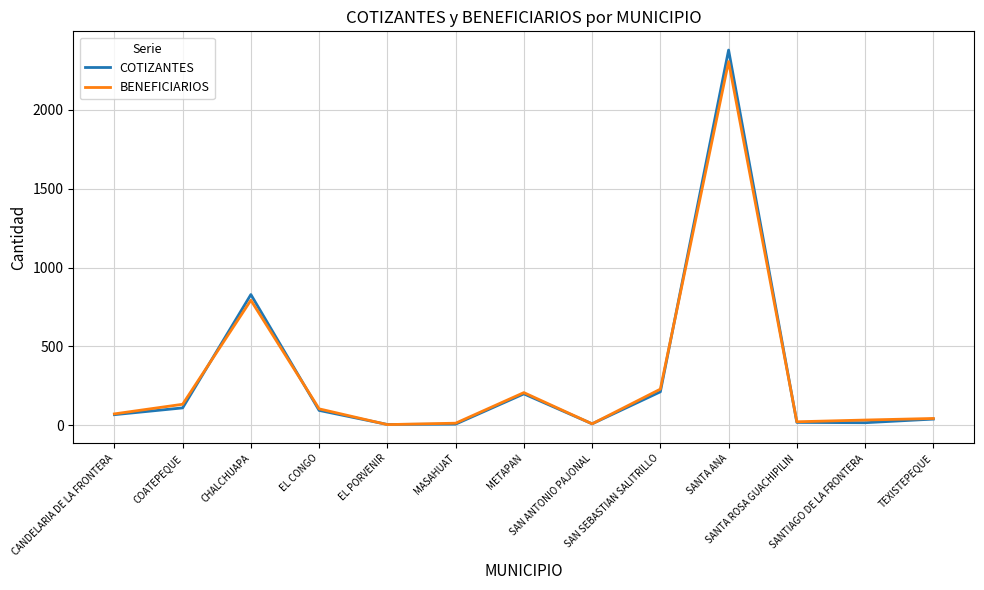

Which label corresponds to the largest value in the chart?

SANTA ANA